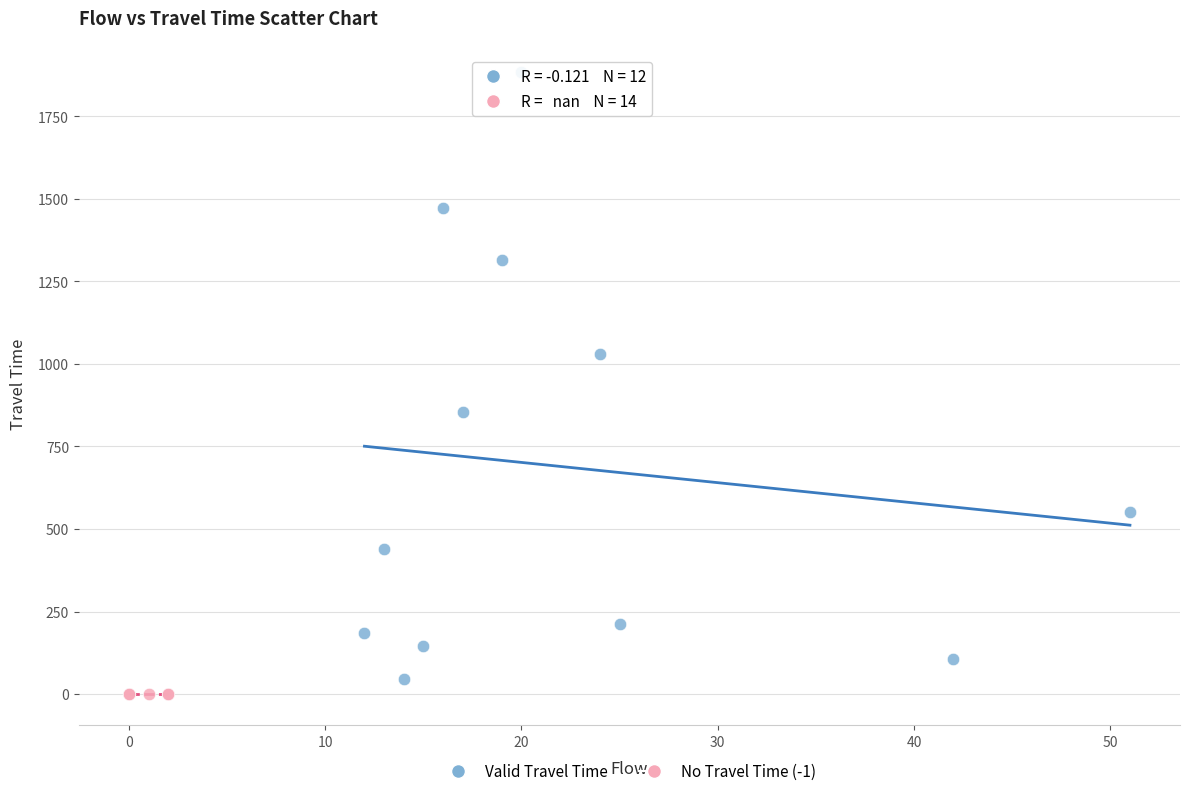

Which series reaches the maximum Y coordinate?

Valid Travel Time